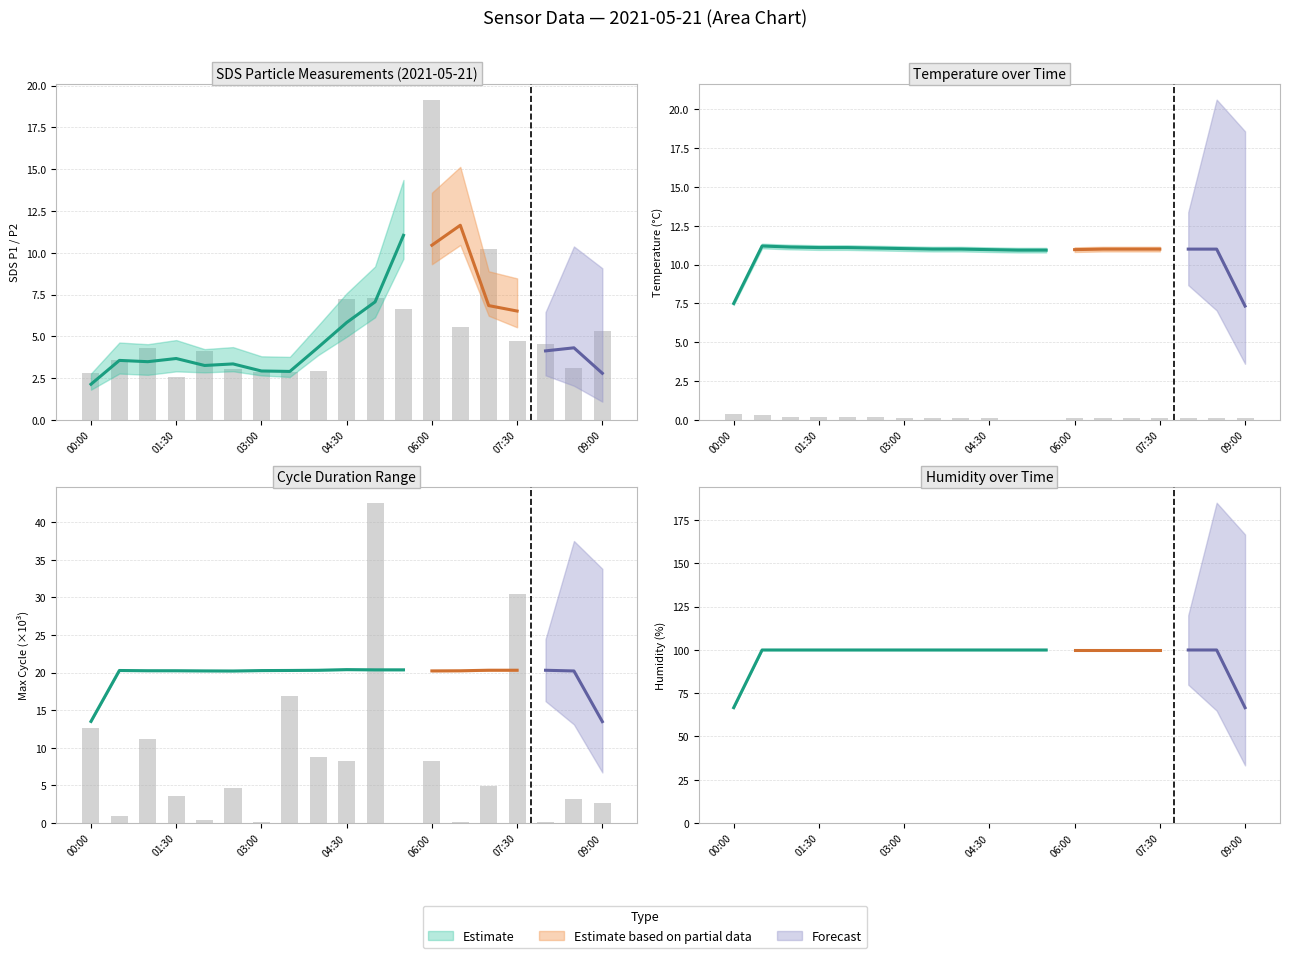

At which category is the sum across all series the highest?

06:00